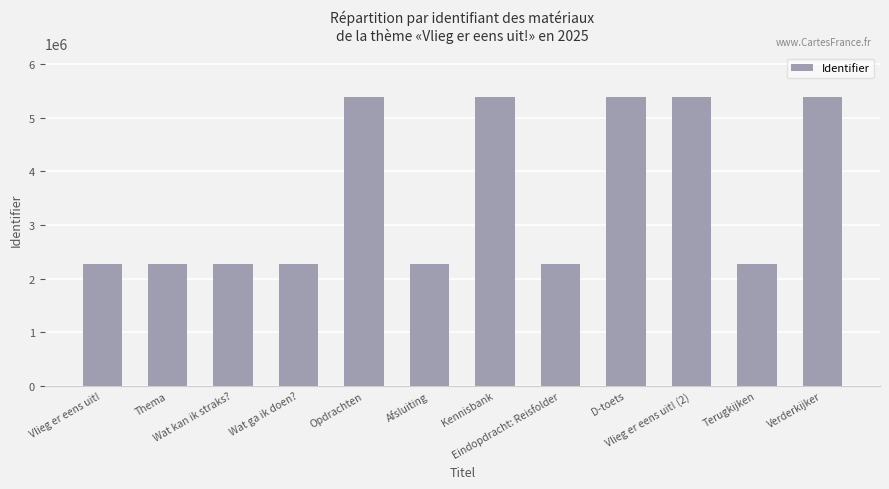

The value at Thema is 2950979. True or false?

False